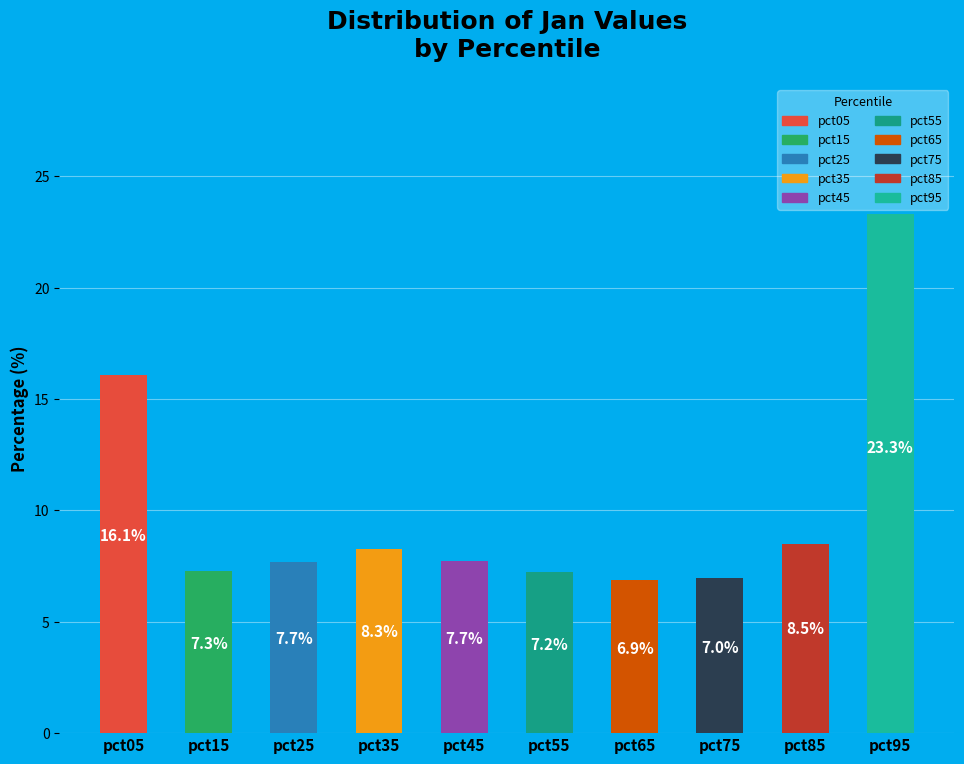

Between pct65 and pct85, which is larger?

pct85